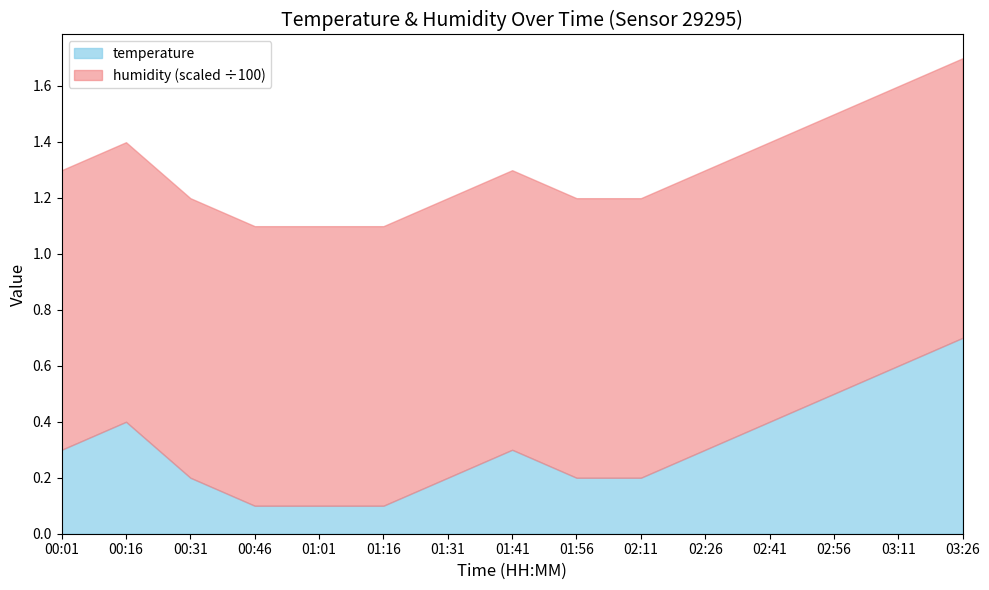

What is the maximum value shown in the chart?

0.7